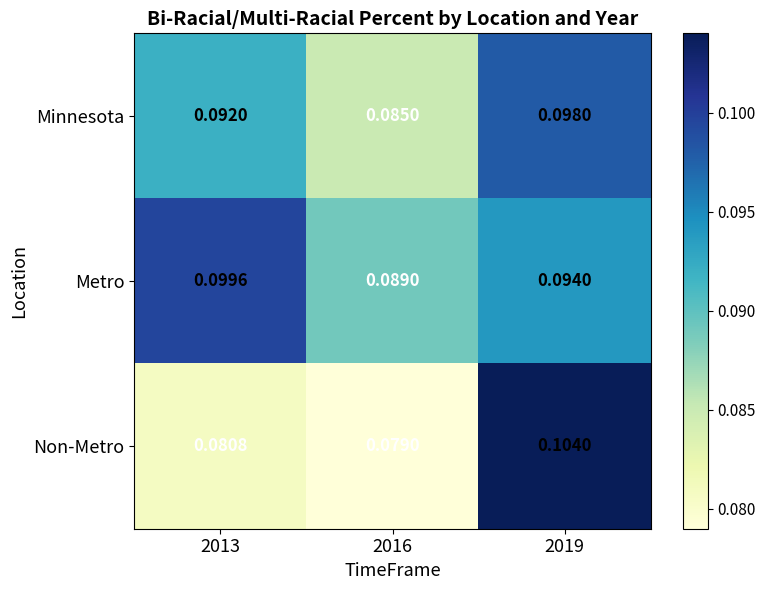

Is the value of Non-Metro at 2016 greater than the value of Minnesota at 2019?

No